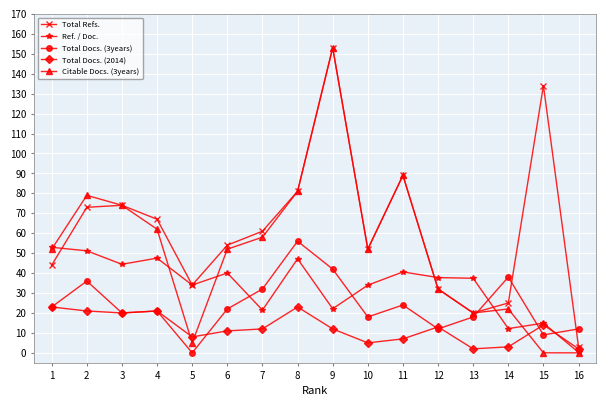

What is the value of the Total Refs. point at the 8th from the left?

81.0